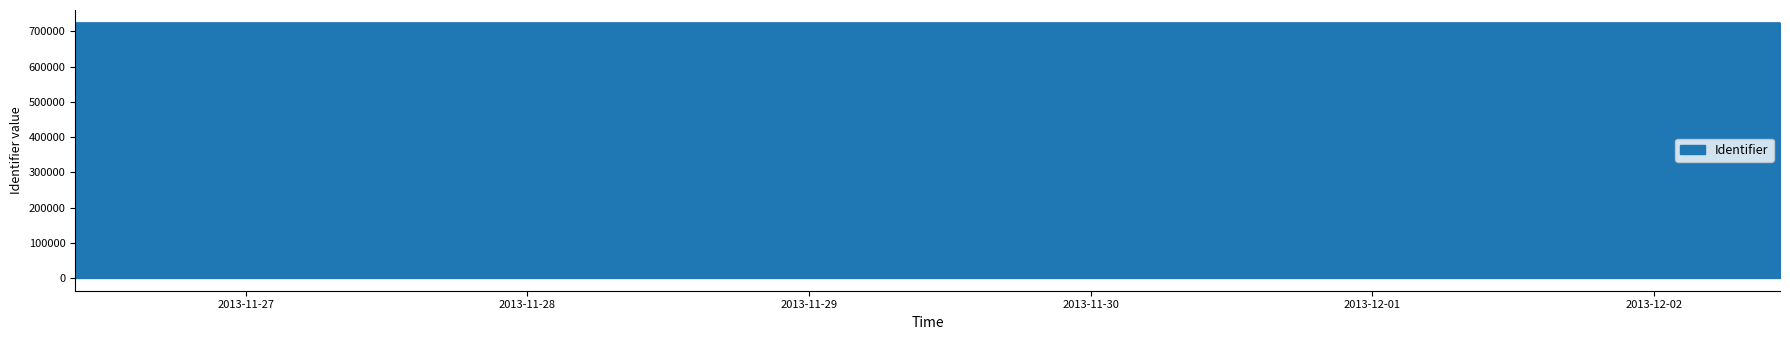

What is the greatest value displayed?

724715